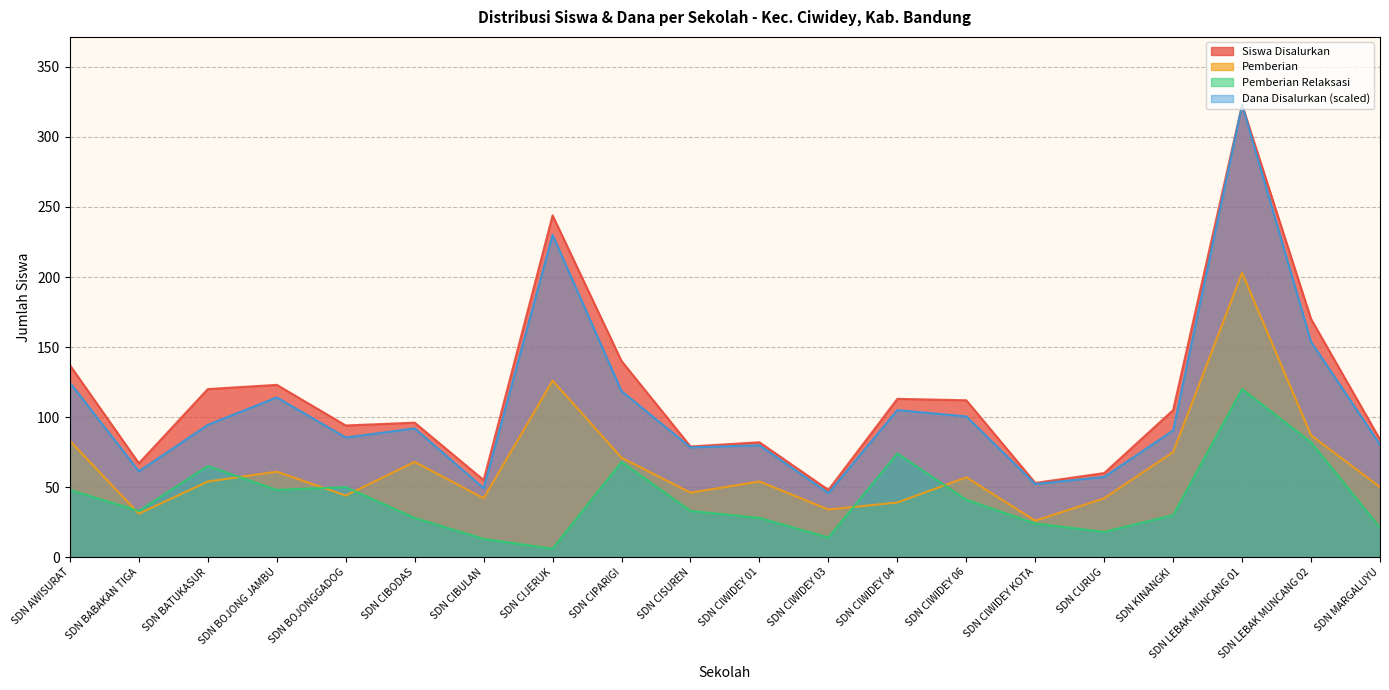

Where is Pemberian Relaksasi nearest to the value 63?

SDN BATUKASUR